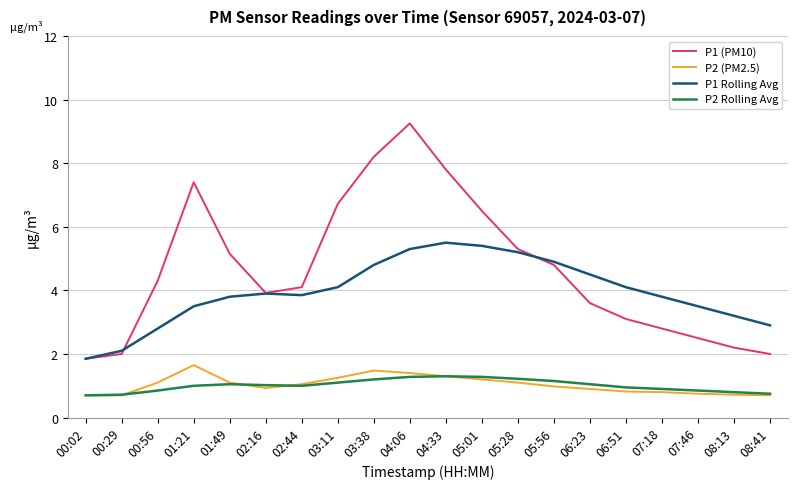

At which category does the chart reach its peak across all series?

04:06